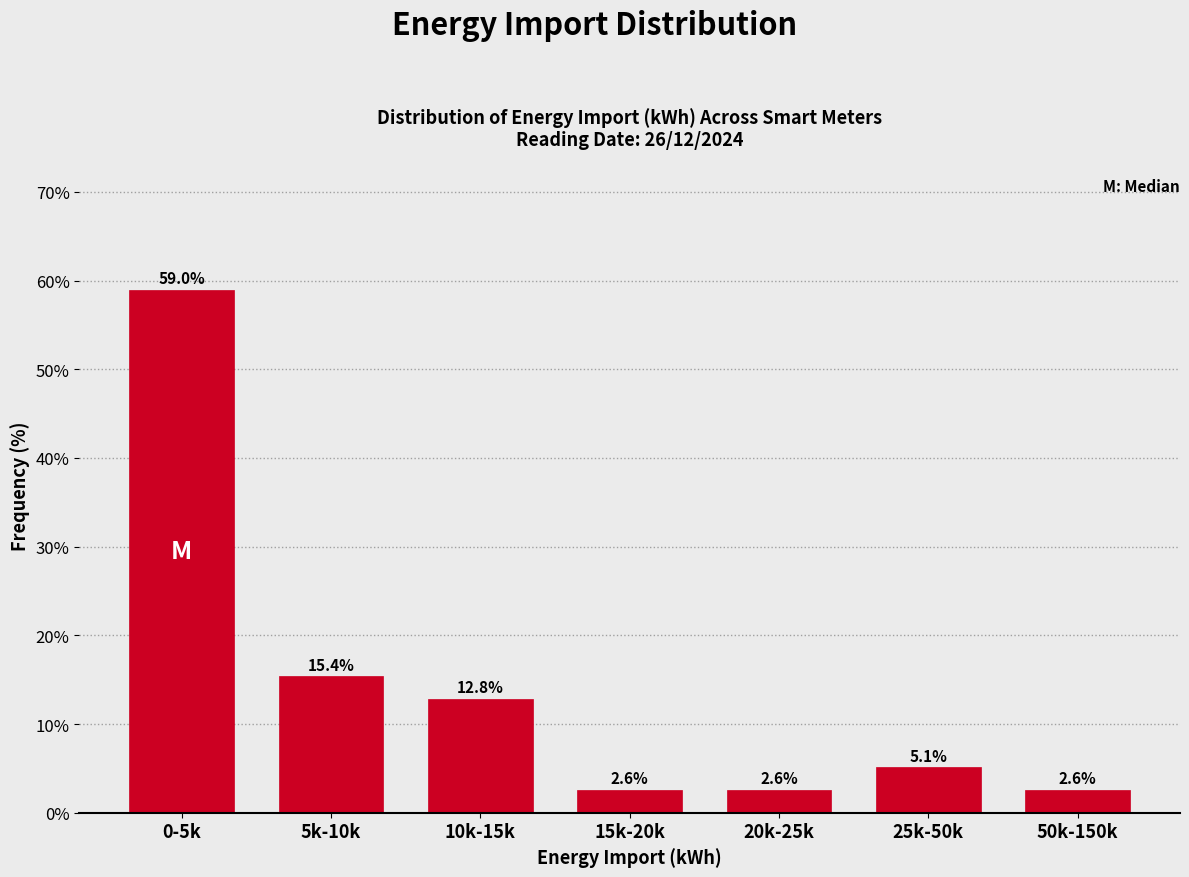

Reading left to right, extract all data points from this chart.

0-5k=59.0	5k-10k=15.4	10k-15k=12.8	15k-20k=2.6	20k-25k=2.6	25k-50k=5.1	50k-150k=2.6